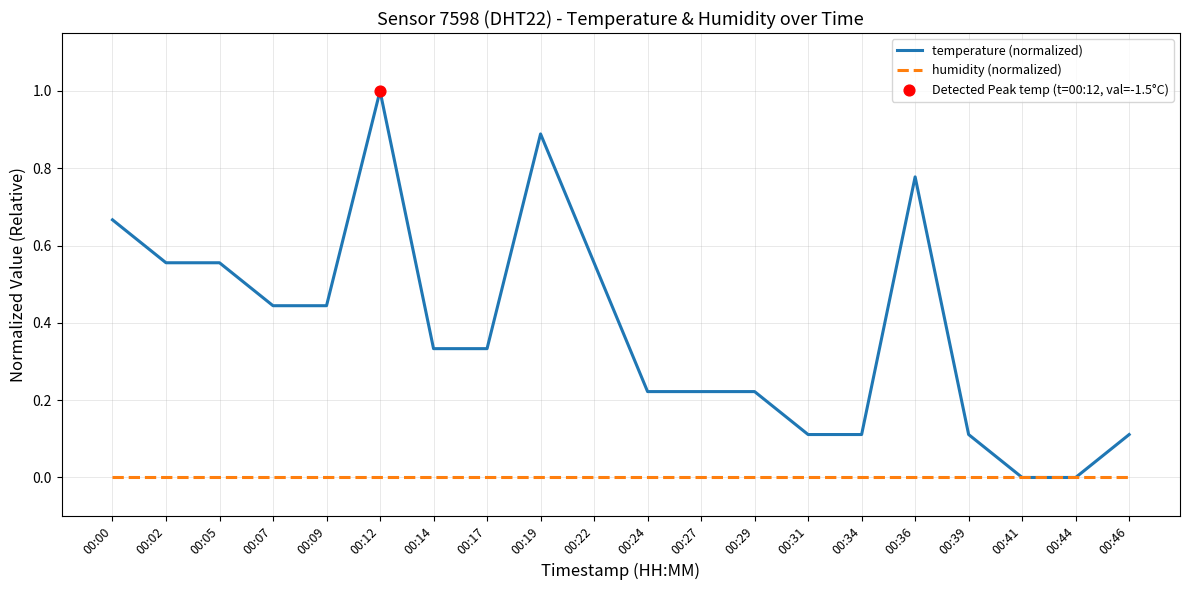

What is the maximum value shown in the chart?

1.0